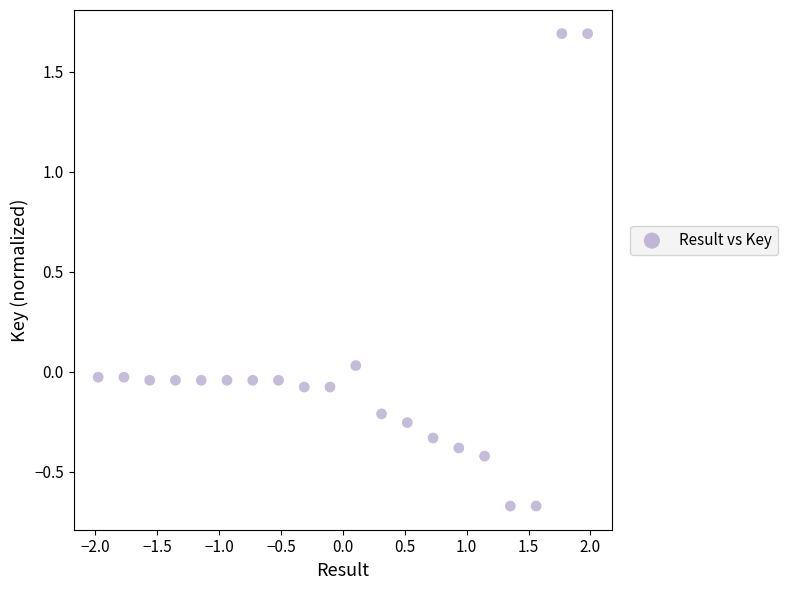

What is the range of X values (max minus min)?

4.0